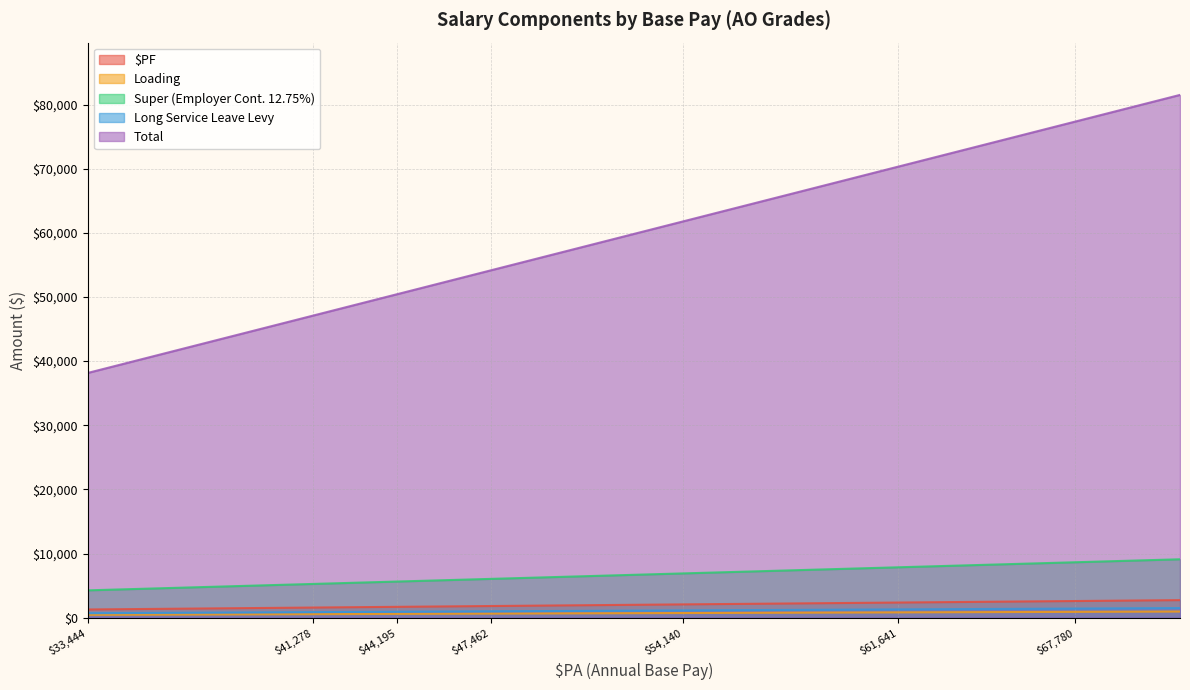

Which series has the widest spread of values?

Total